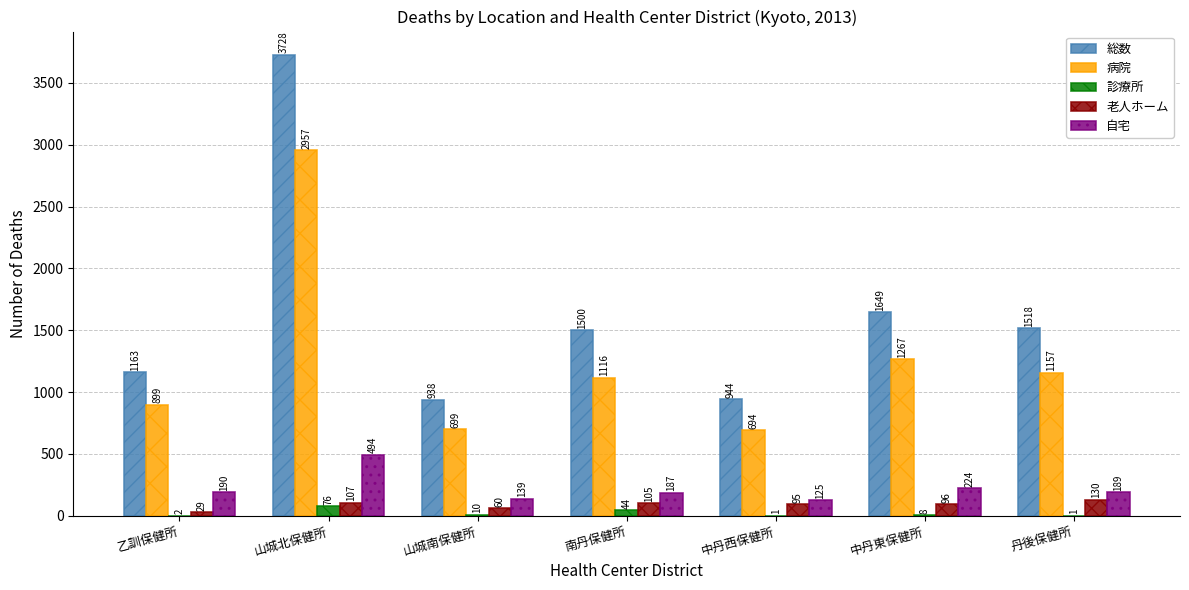

Which category has the highest value in the 総数 series?

山城北保健所